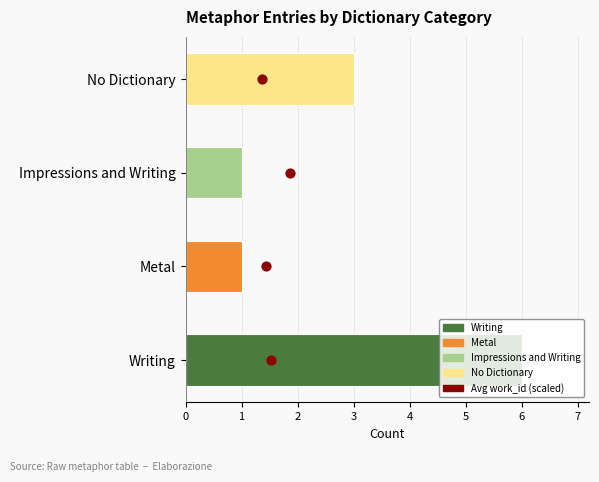

Approximately how many times larger is the value at No Dictionary compared to Metal?

3.0